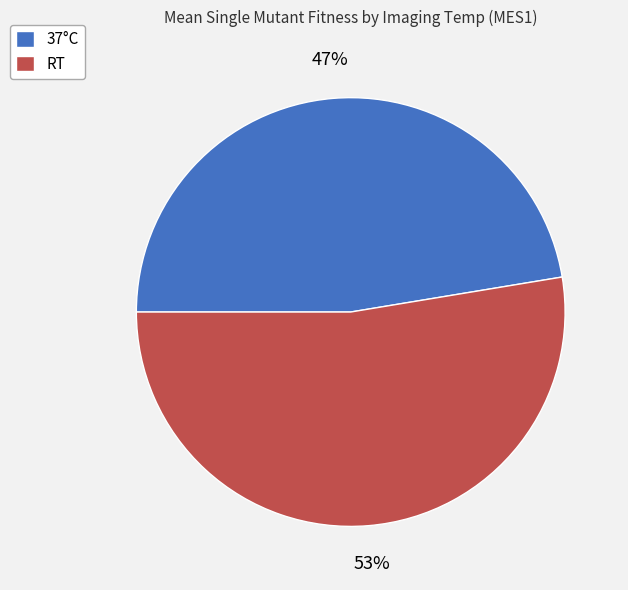

To the nearest percent, what is the average slice percentage?

50%